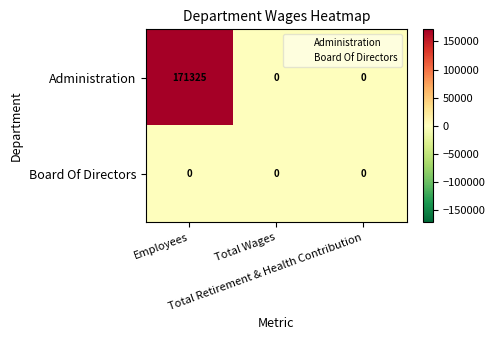

Rank the series by their average value, from lowest to highest.

Board Of Directors, Administration